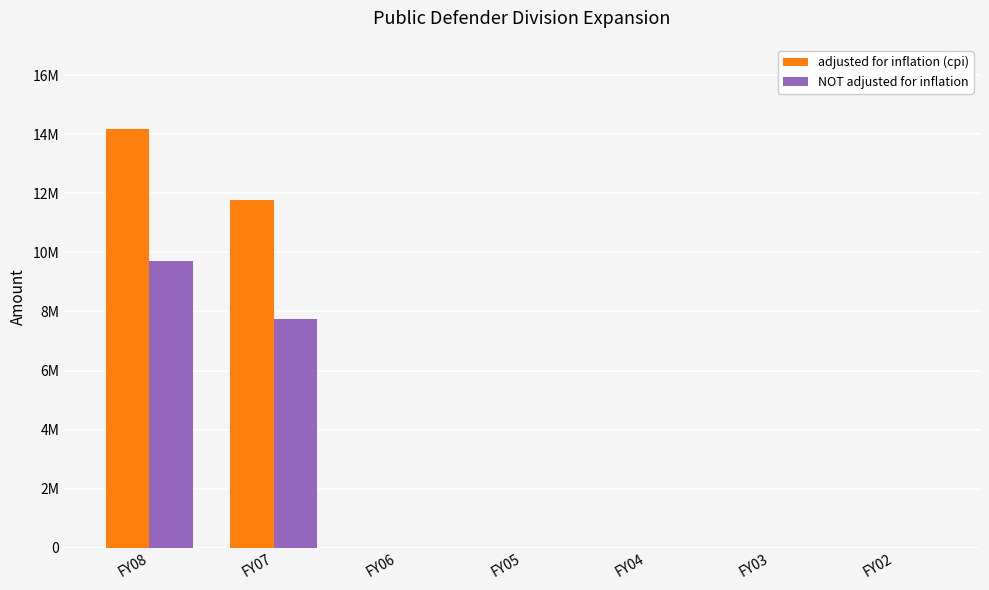

Which category has the lowest value in the NOT adjusted for inflation series?

FY06